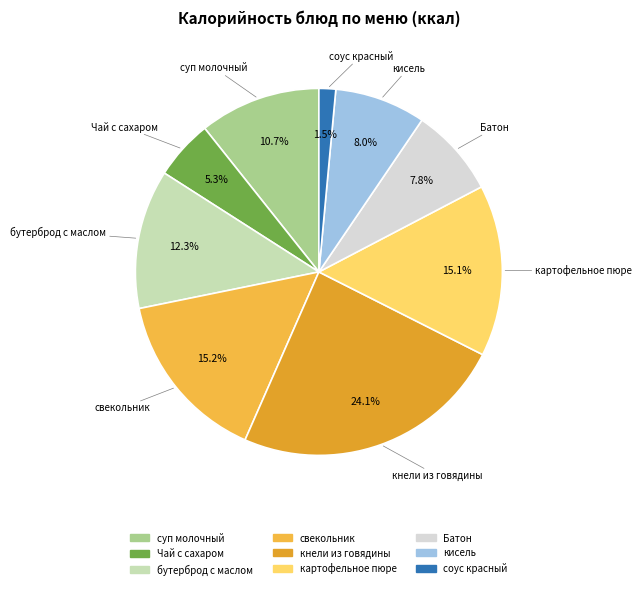

How many slices are in this pie chart?

9